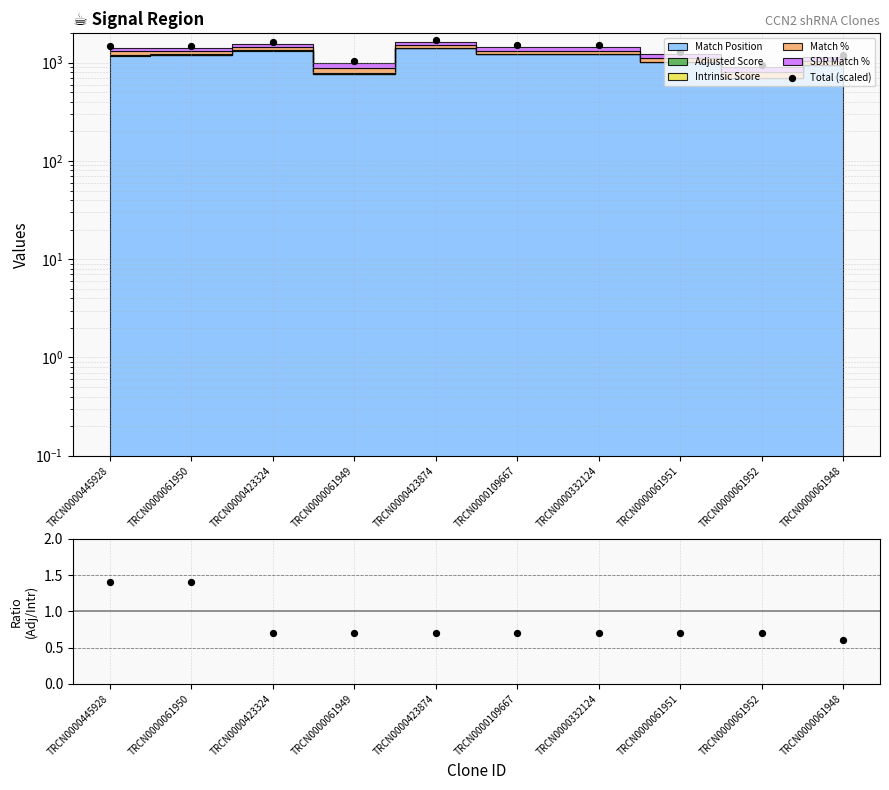

Which series contains the lowest Y value?

Adj/Intr